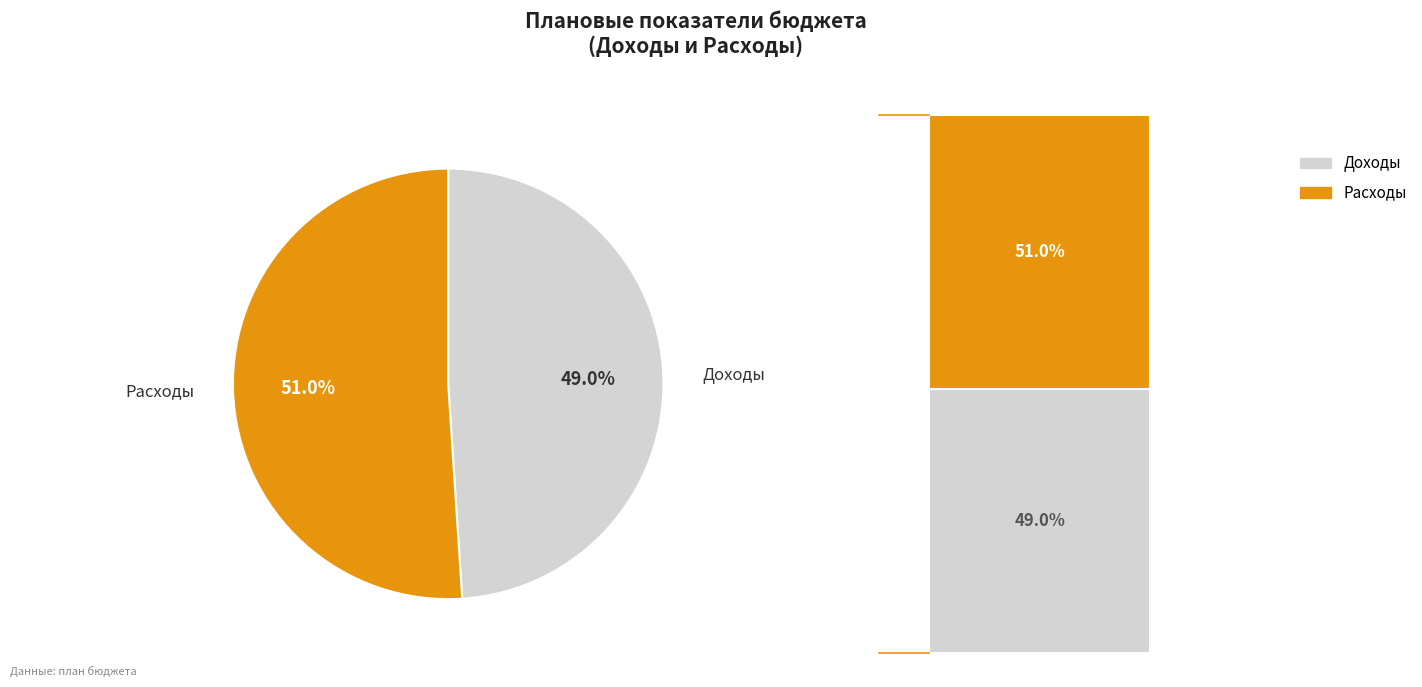

How many slices are in this pie chart?

2